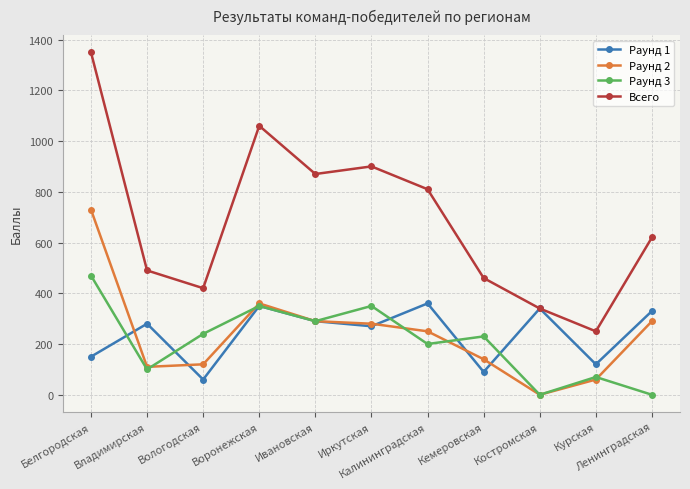

Which series has the largest total across all categories?

Всего